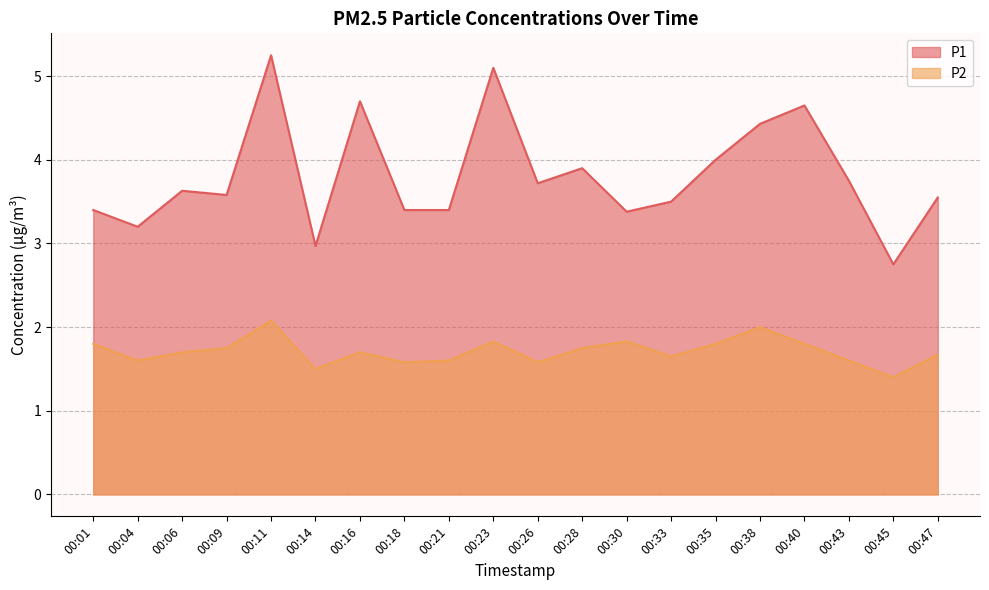

True or false: P2 and P1 cross at least once.

False